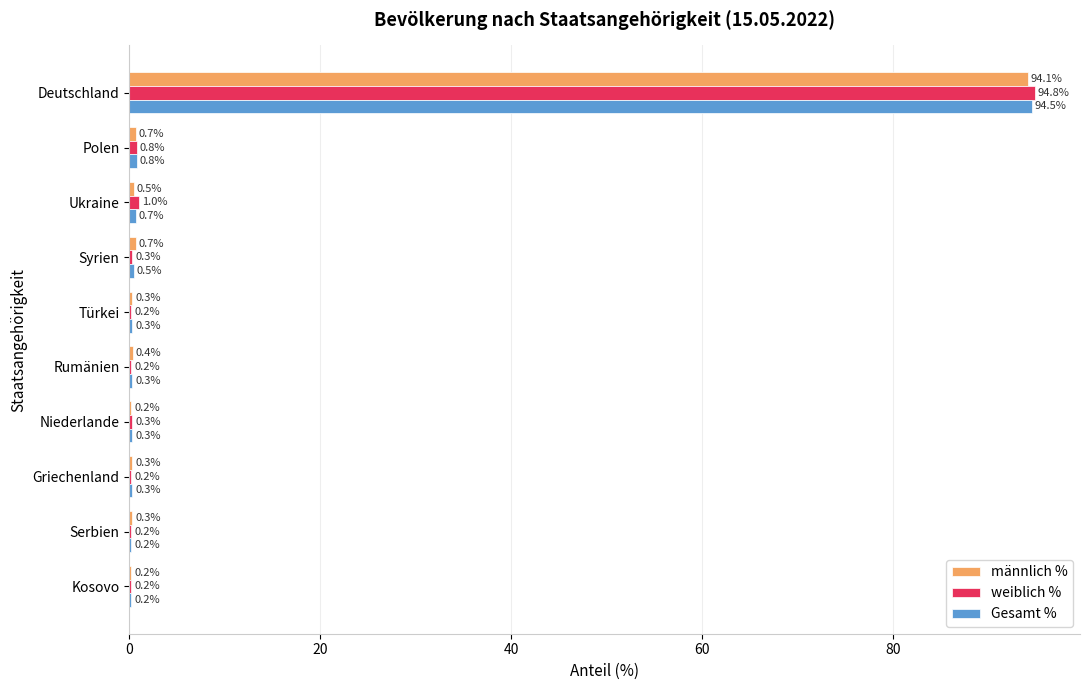

Which series changed the most between Deutschland and Türkei?

weiblich %